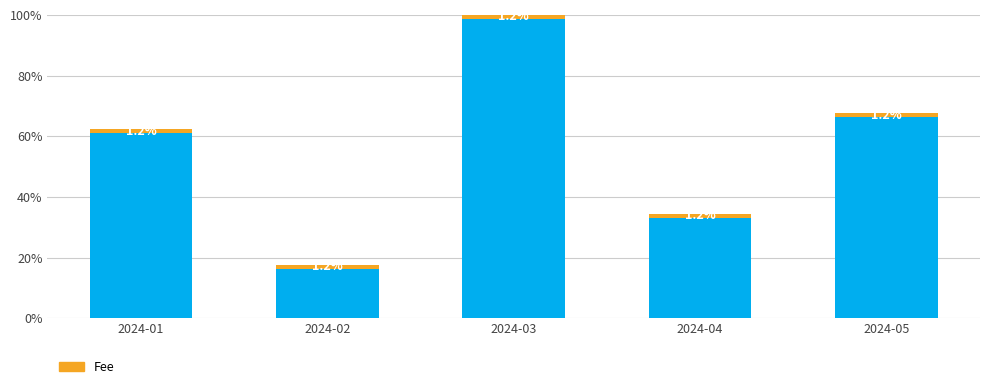

At which category is the sum across all series the highest?

2024-03